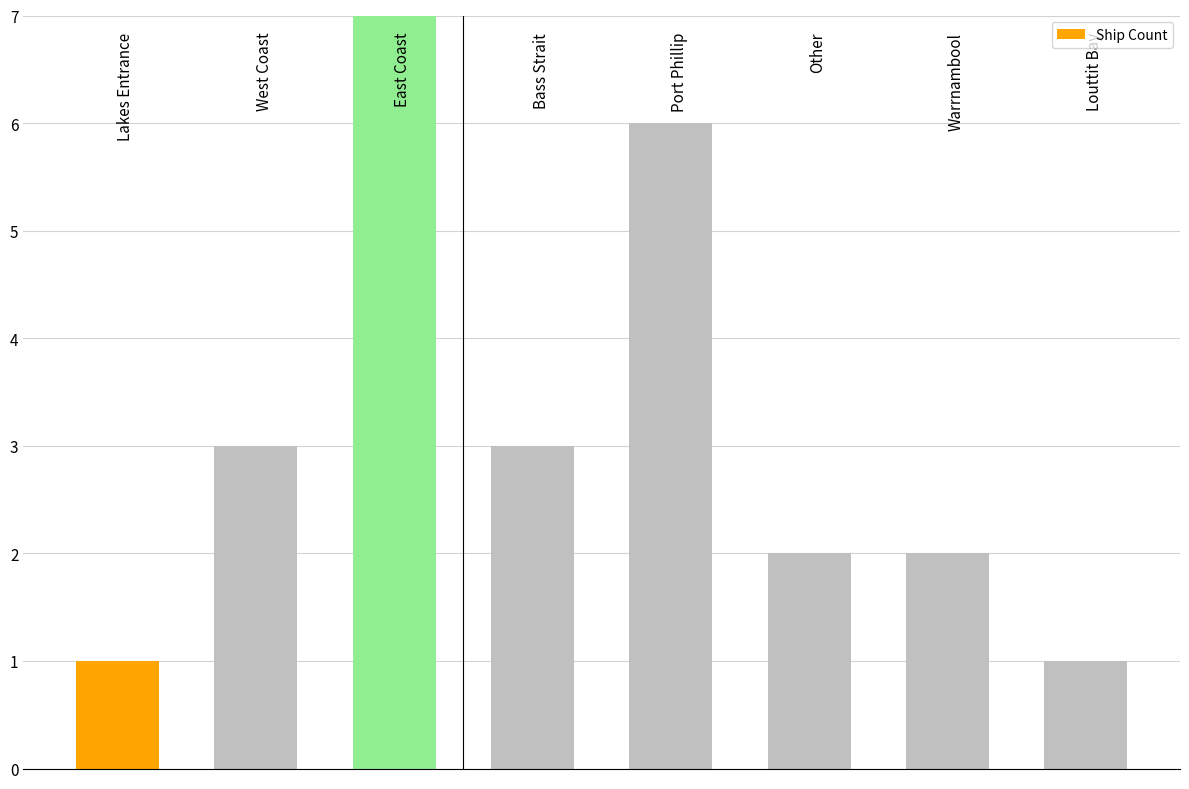

Reading left to right, transcribe all the data shown in this chart.

1	3	7	3	6	2	2	1